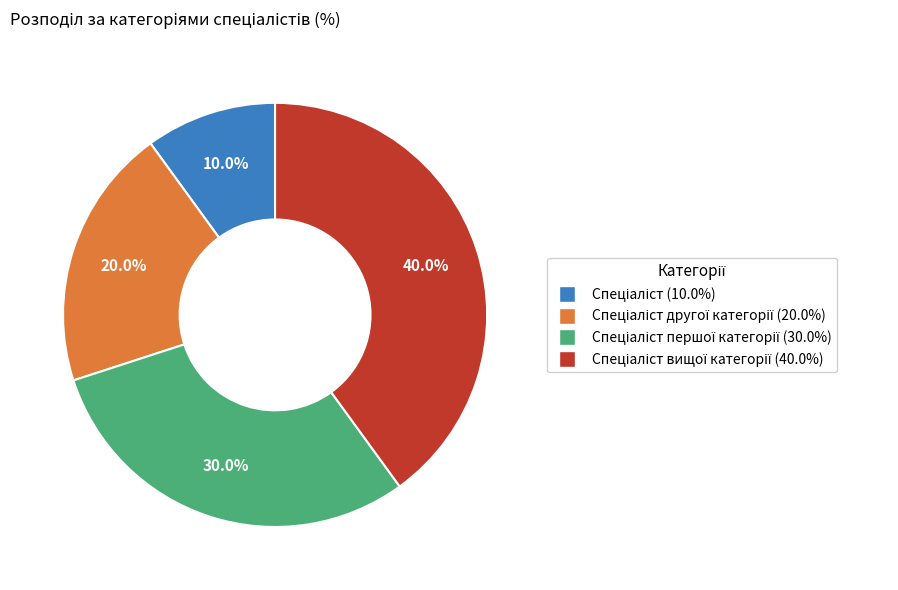

Is there any slice that represents more than half of the pie?

No